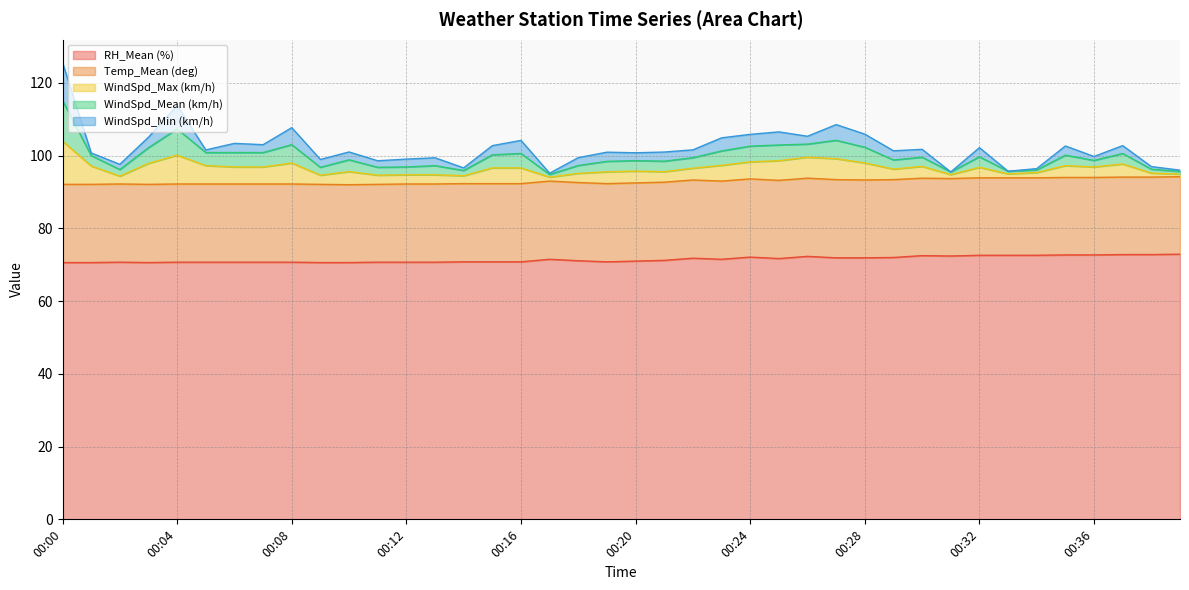

At which label is RH_Mean (%) closest to 71?

00:20